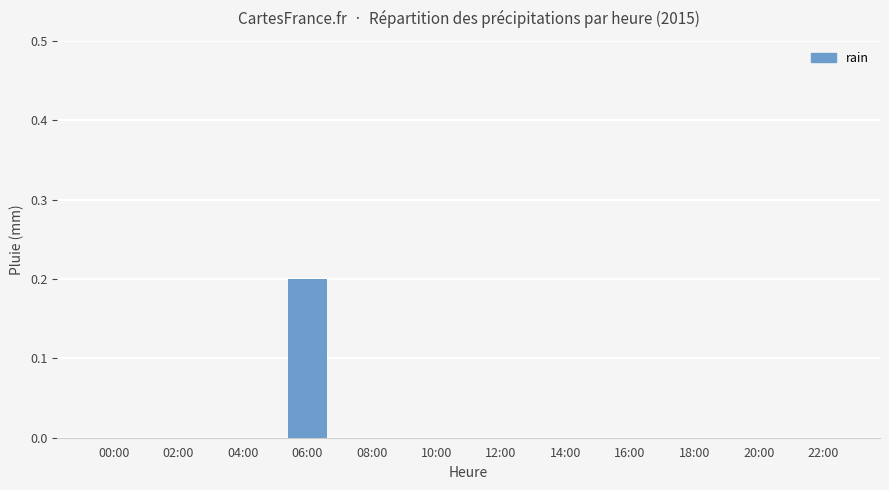

Is it true that the value at 06:00 is 0.0?

False